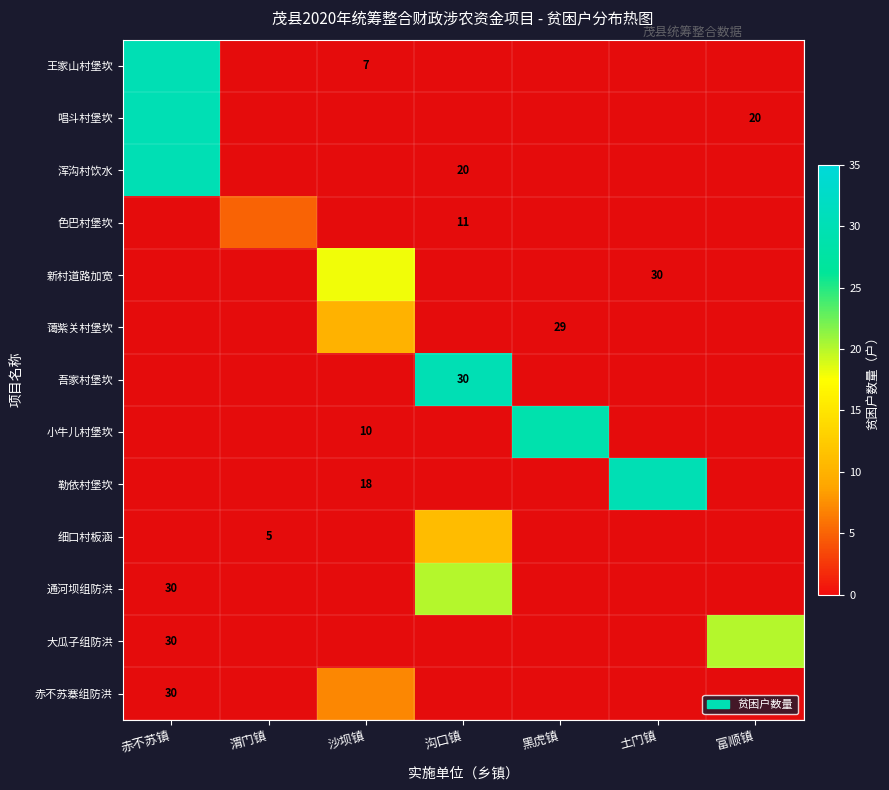

At which category is the sum across all series the highest?

赤不苏镇